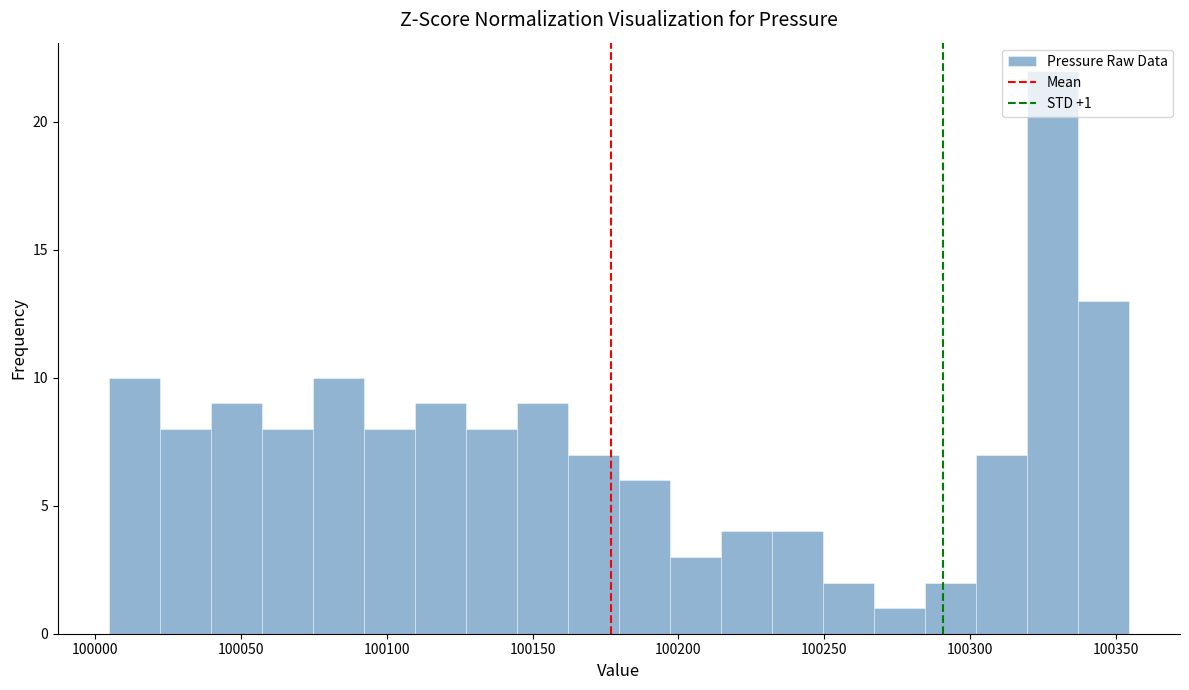

Around what value on the x-axis is the tallest bar? Give the approximate position of its centre, as read against the axis.

100330